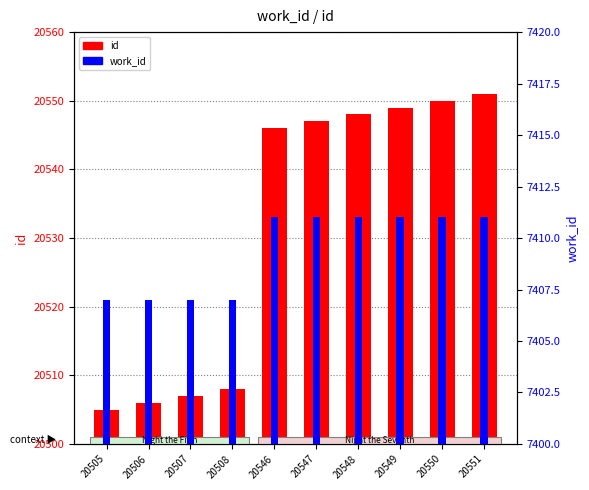

At 20549, list the series in order from largest to smallest.

id, work_id